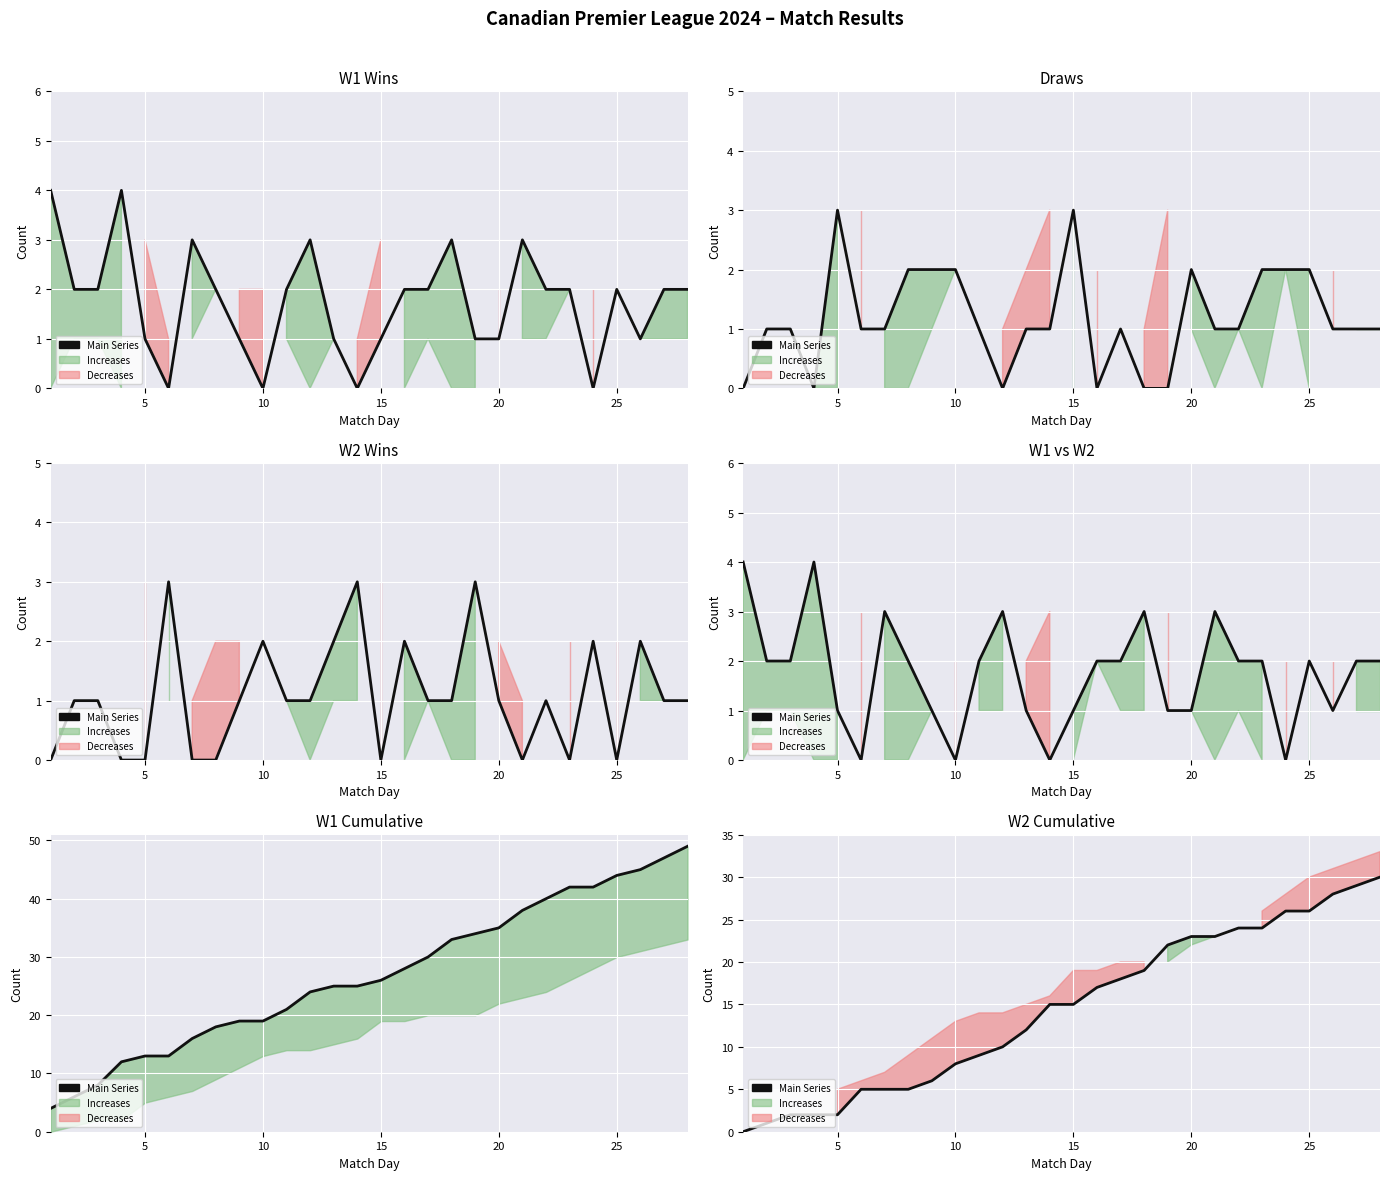

How many values are below 15?

13